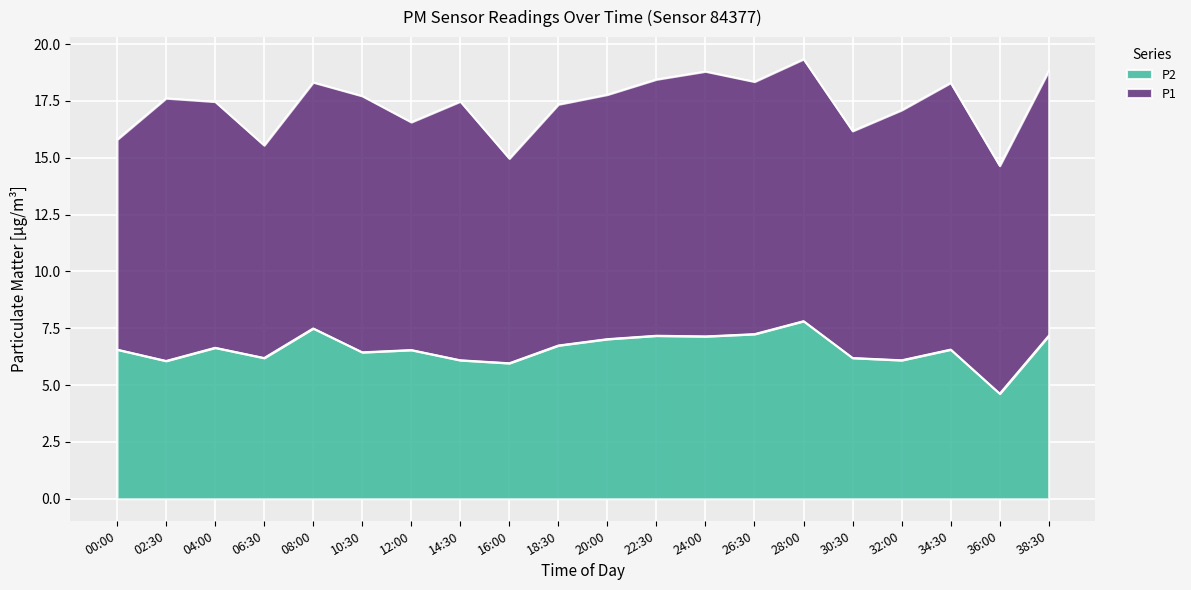

True or false: P2 has a value of 14.0 at 28:00.

False